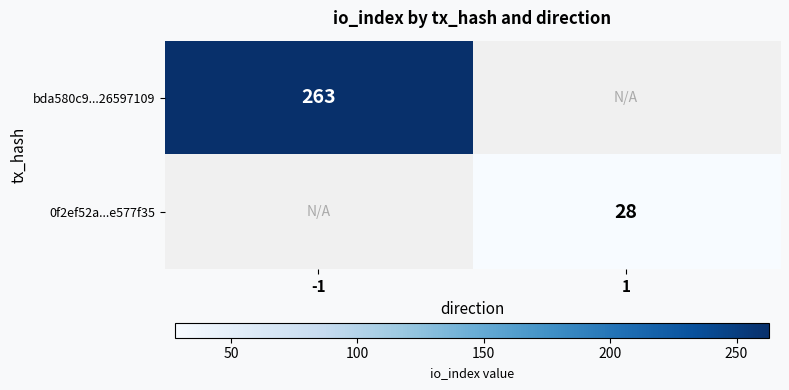

The value of 0f2ef52a...e577f35 at 1 is 28. True or false?

True